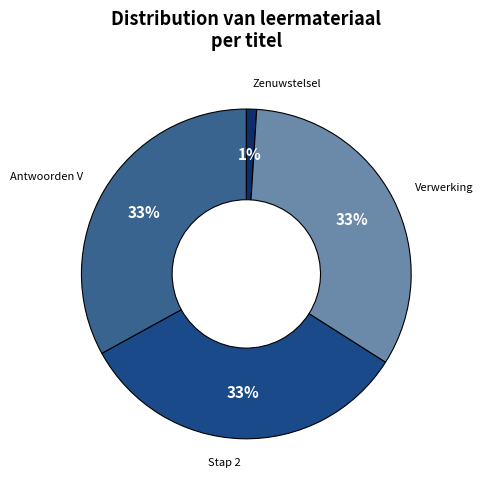

To the nearest percent, what is the average slice percentage?

25%